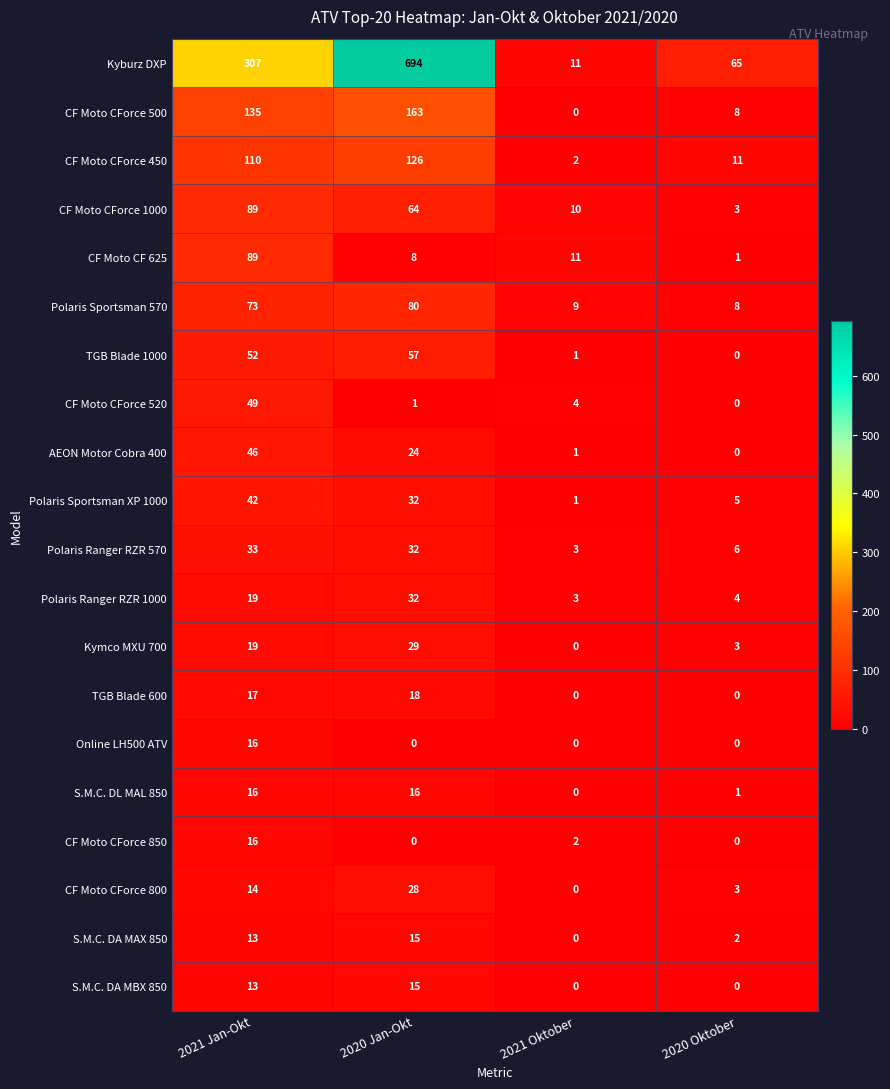

What is the total value across all series at 2020 Oktober?

120